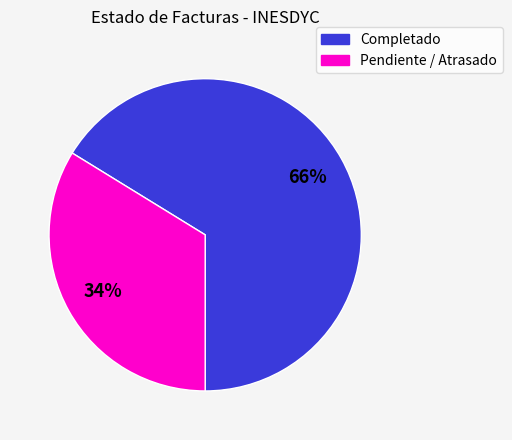

True or false: Pendiente accounts for 34% of the total.

True